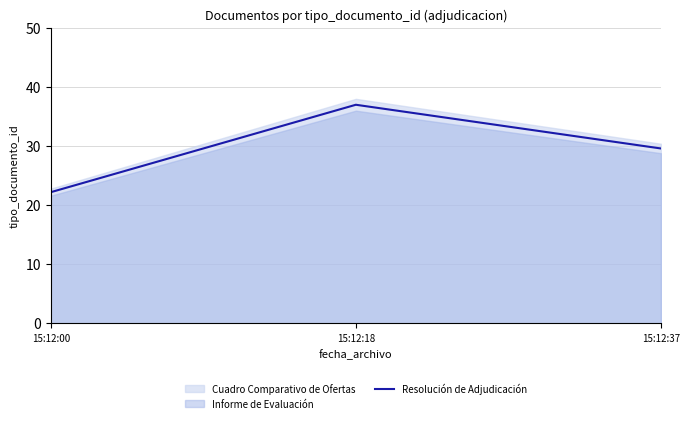

Is it true that the value at 15:12:00 is 9.3?

False